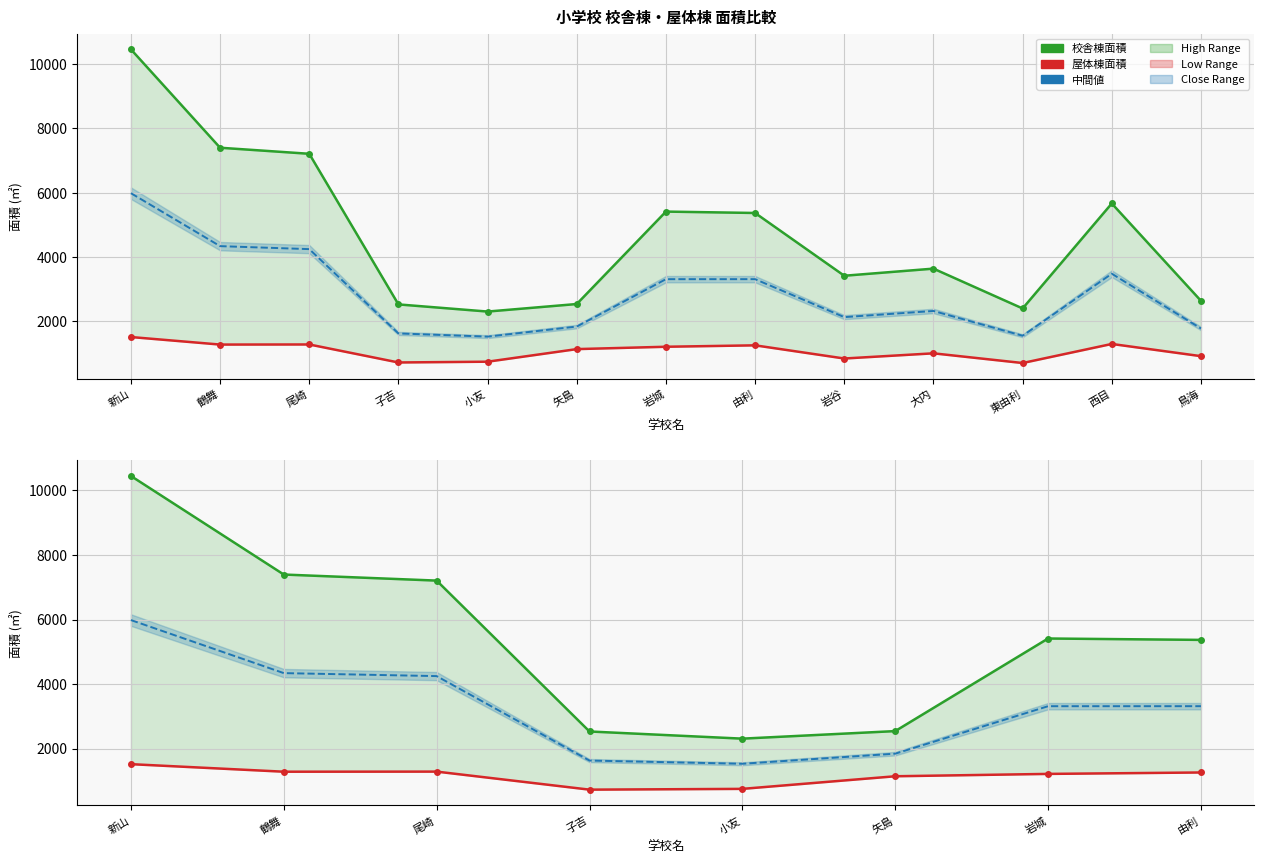

Which category has the highest value across all series?

新山